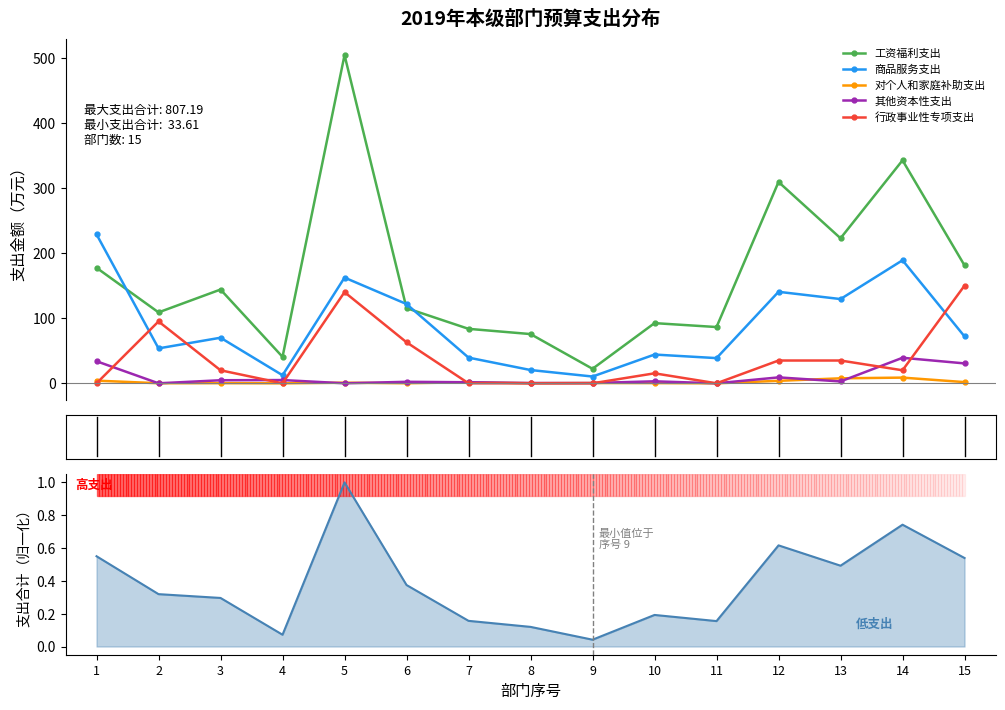

The value of 其他资本性支出 at 6 is 2.3. True or false?

True